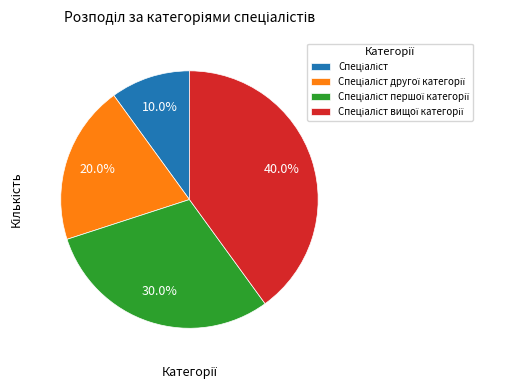

Is there any slice that represents more than half of the pie?

No